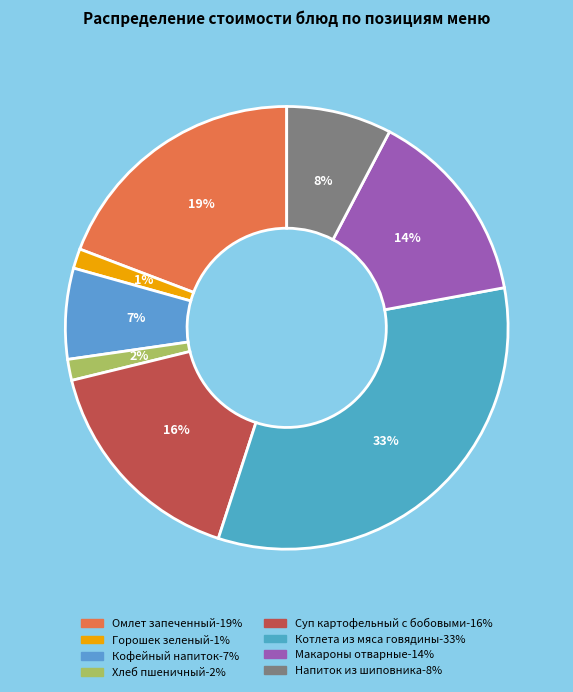

True or false: Кофейный напиток accounts for 7% of the total.

True